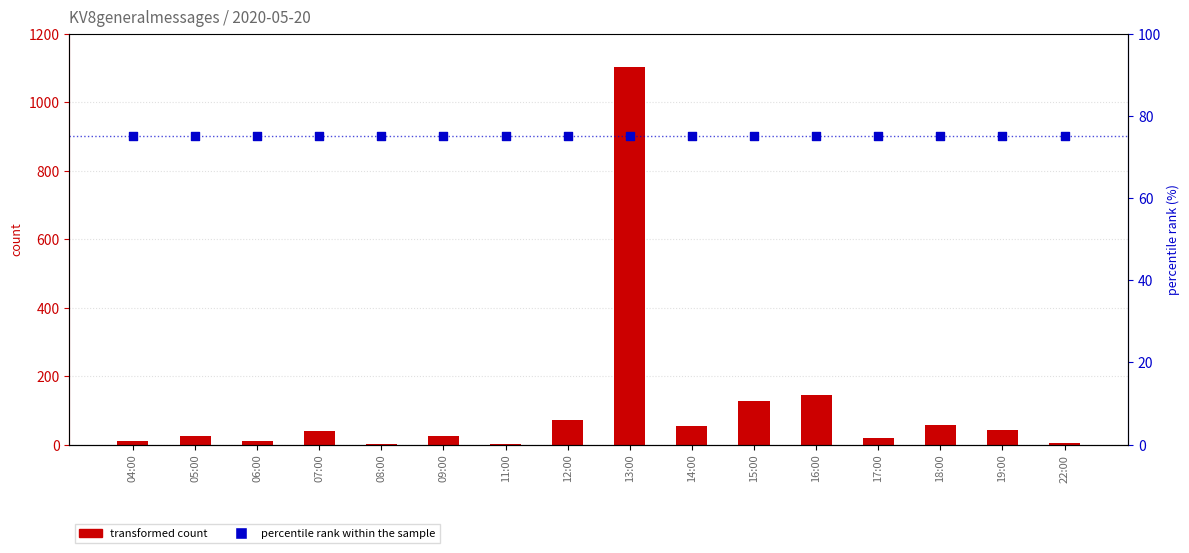

Which series has the widest spread of Y values?

transformed count